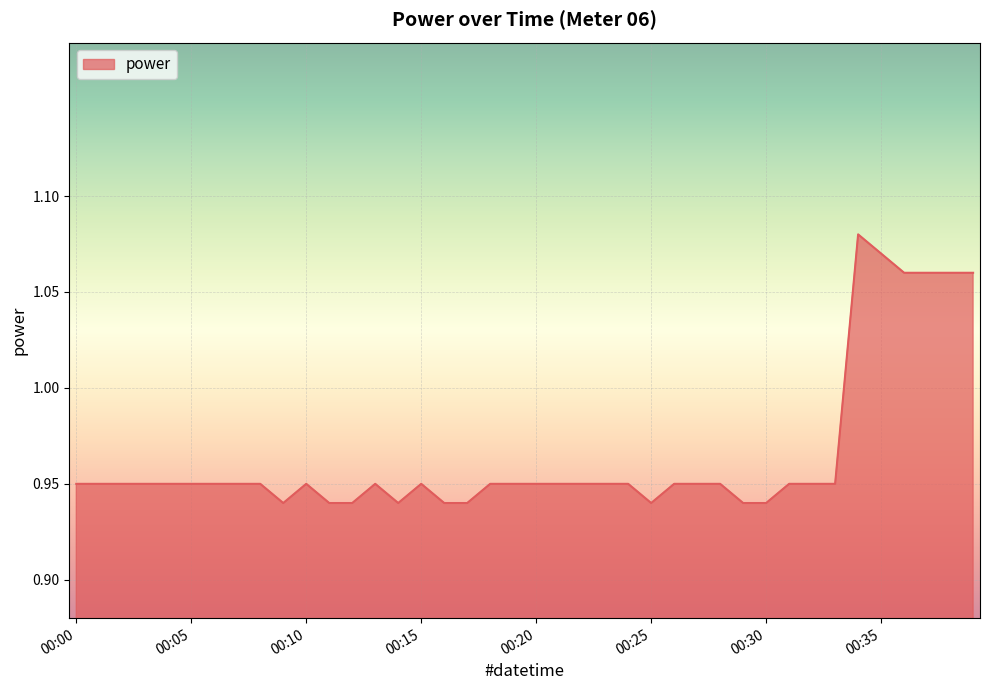

What is the average value?

1.0